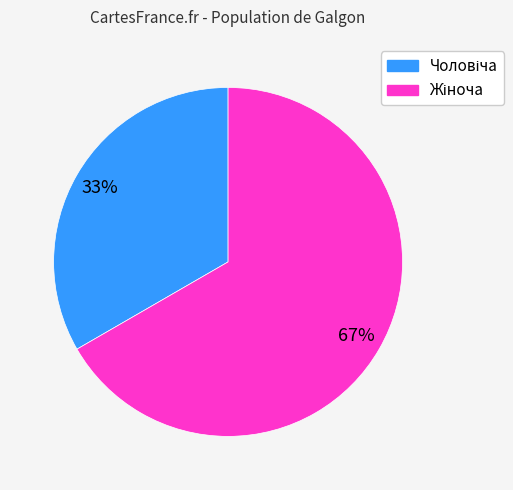

Is there a majority slice in this chart?

Yes